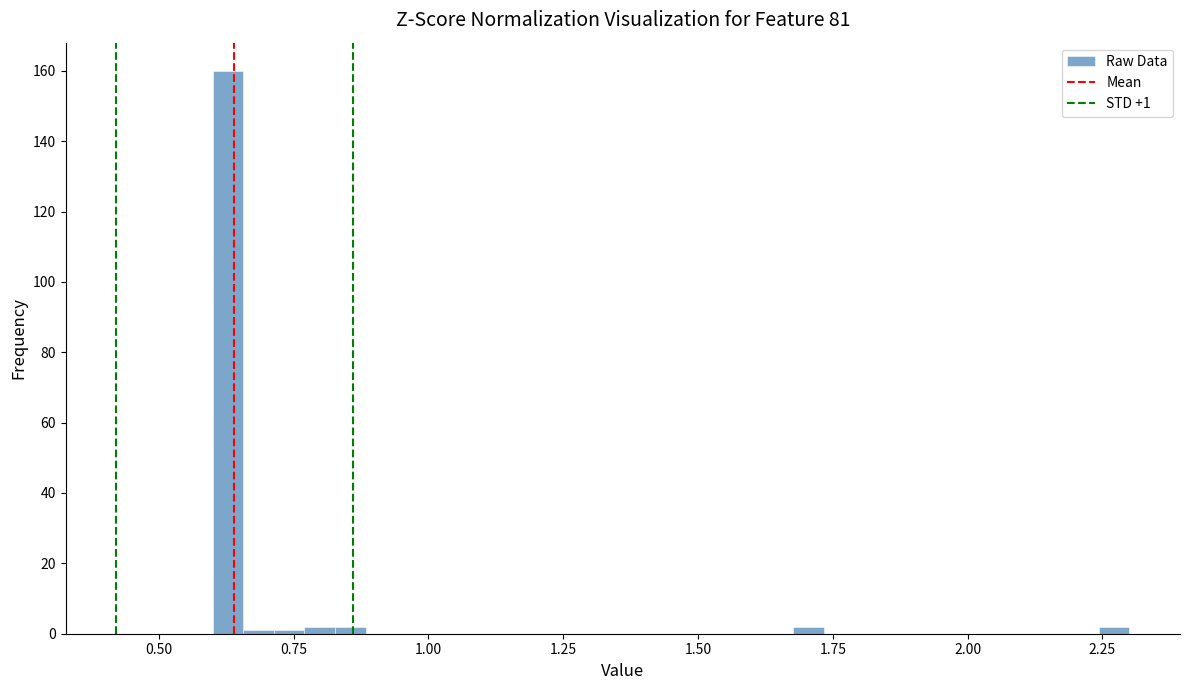

Read against the x-axis, roughly where is the centre of the tallest bar?

0.65